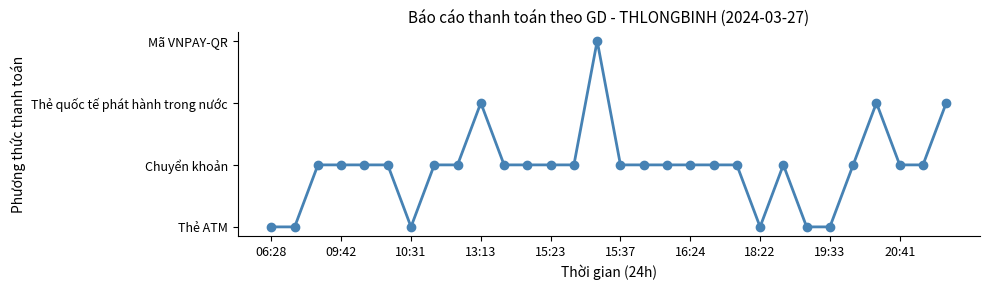

What is the difference between the maximum and second lowest values?

3